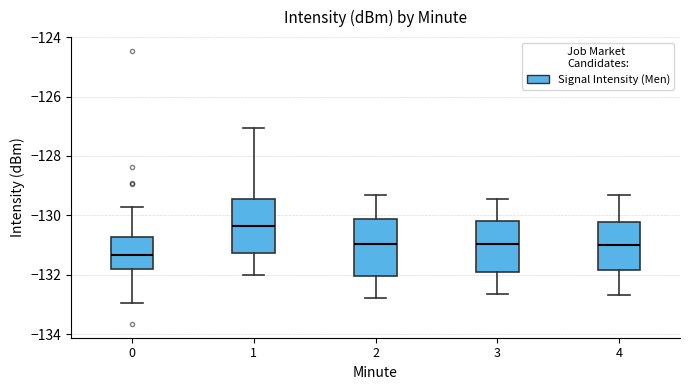

Where does the median line of the box at x = 4 sit on the y-axis? The values are not printed on the chart, so give them approximately, as read against the axis.

-131.0